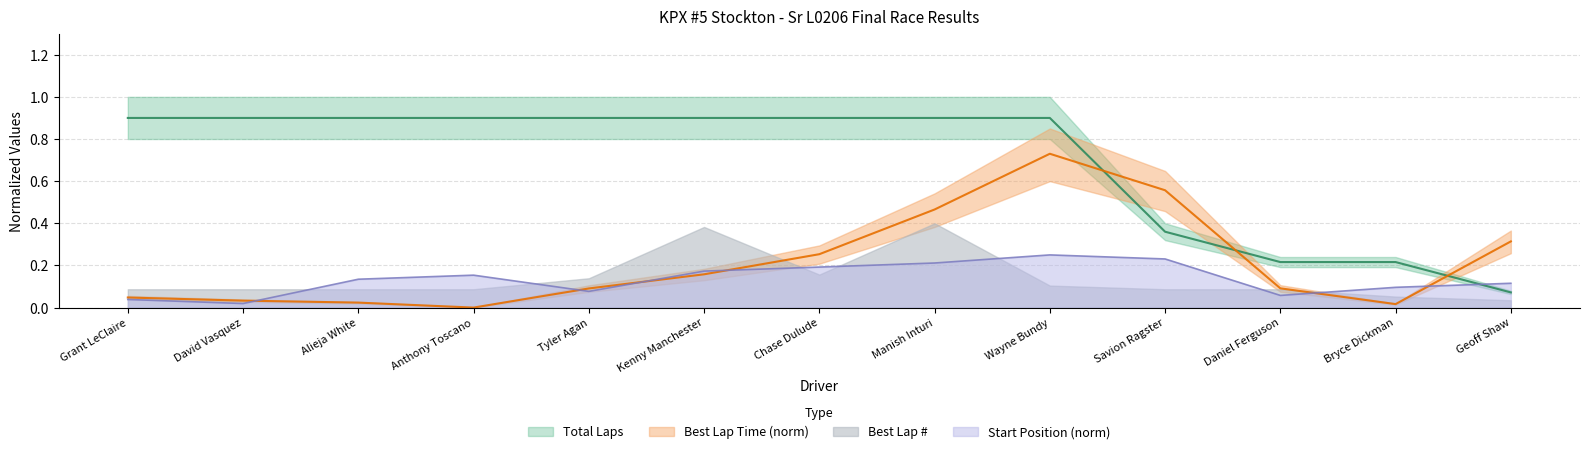

How many intersections are there between StartPos and Total Laps?

1